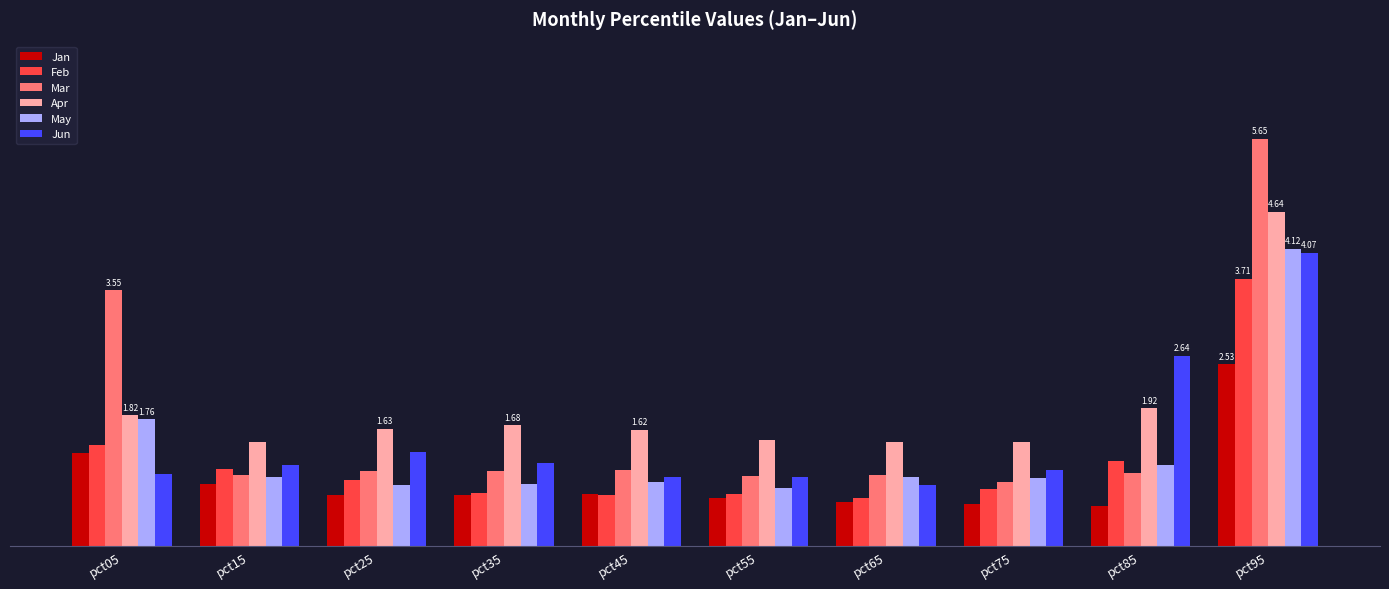

What is the value of the Apr bar at the 2nd from the left?

1.5